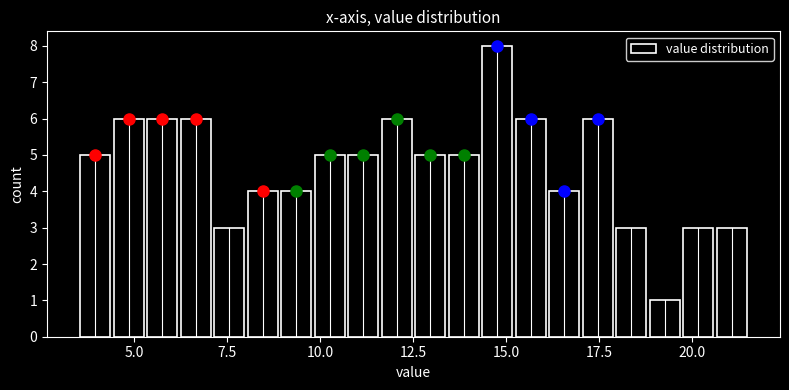

Around what value on the x-axis is the tallest bar? Give the approximate position of its centre, as read against the axis.

15.0